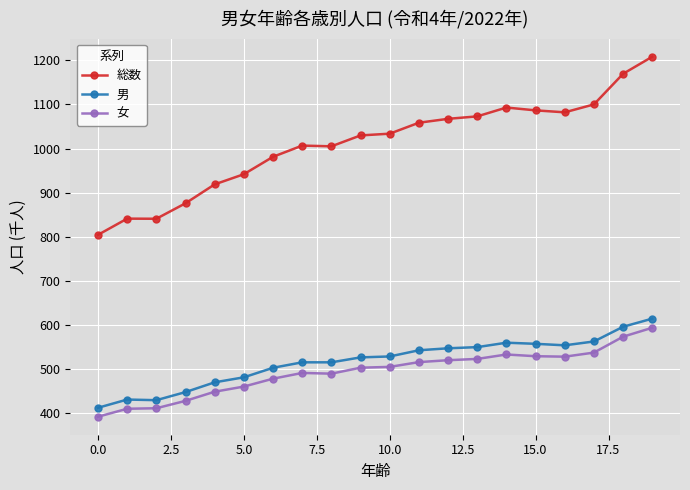

What is the sum of all 男 values?

10344.4